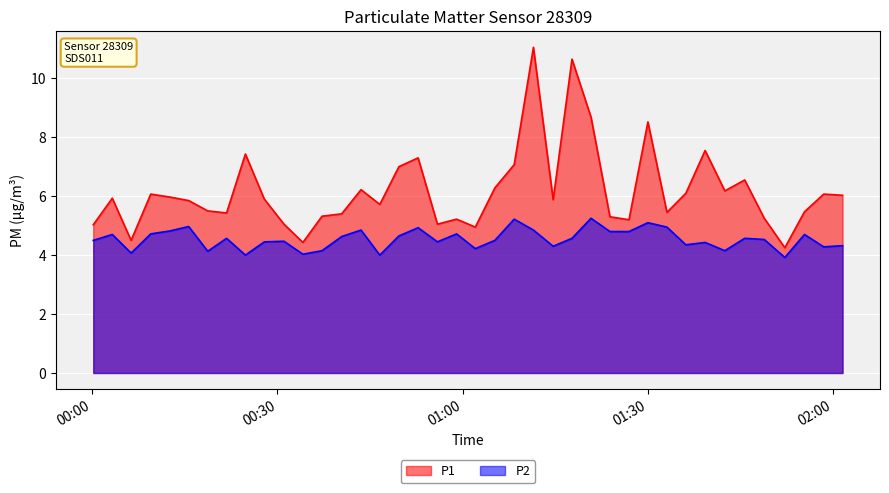

Rank the series by their maximum value, from lowest to highest.

P2, P1